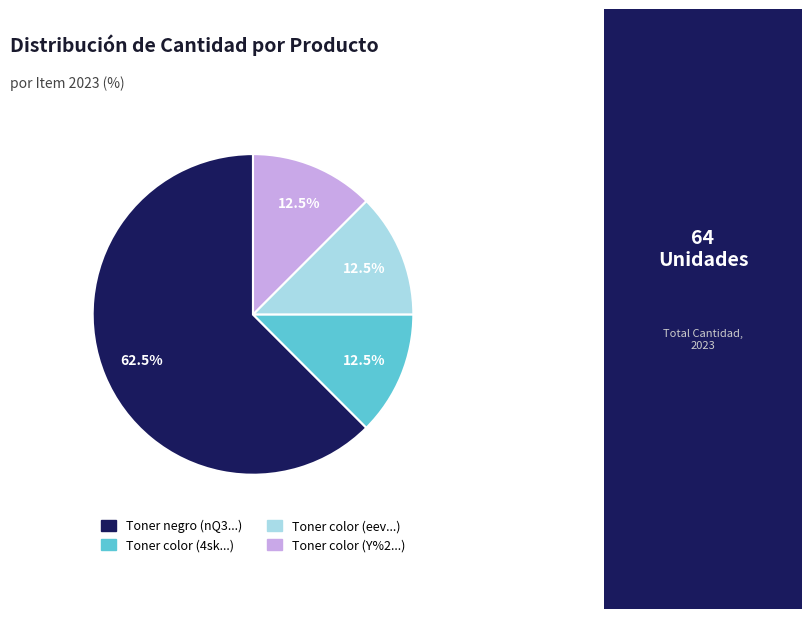

How much of the chart is everything except Toner color (eev...)?

87.5%